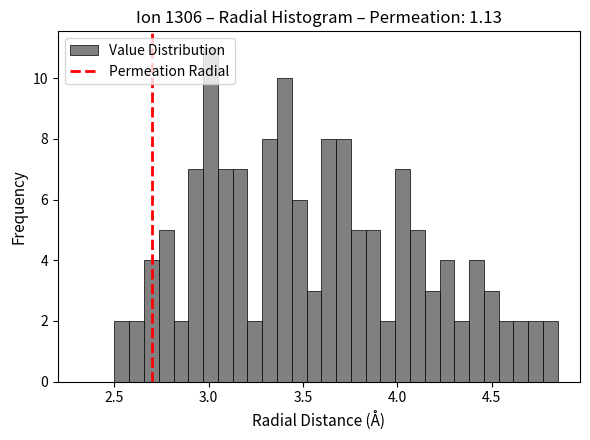

Around what value on the x-axis is the tallest bar? Give the approximate position of its centre, as read against the axis.

3.00